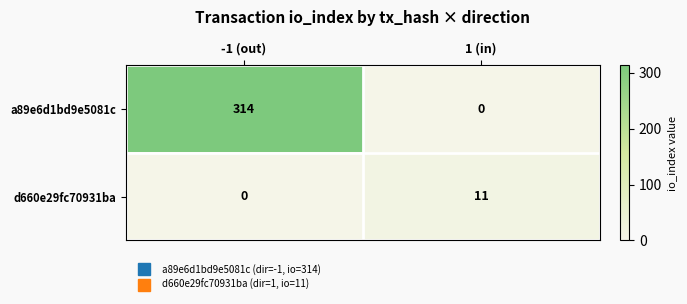

At which label does a89e6d1bd9e5081c reach its peak?

-1 (out)